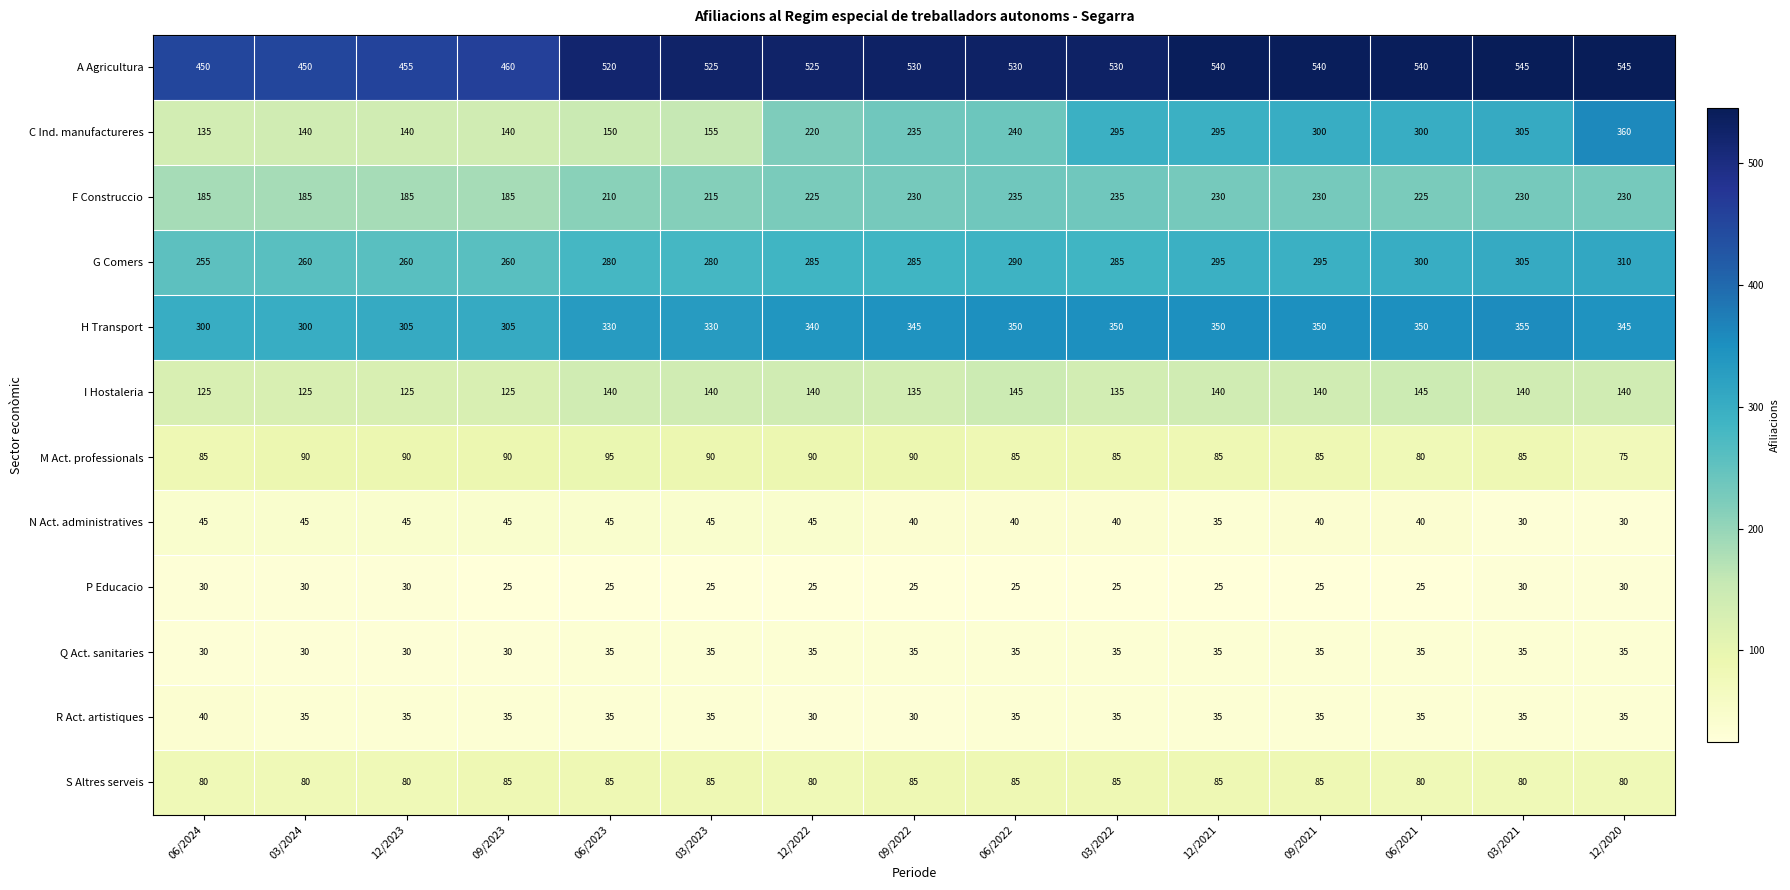

Which series has the largest range (max minus min)?

C Ind. manufactureres